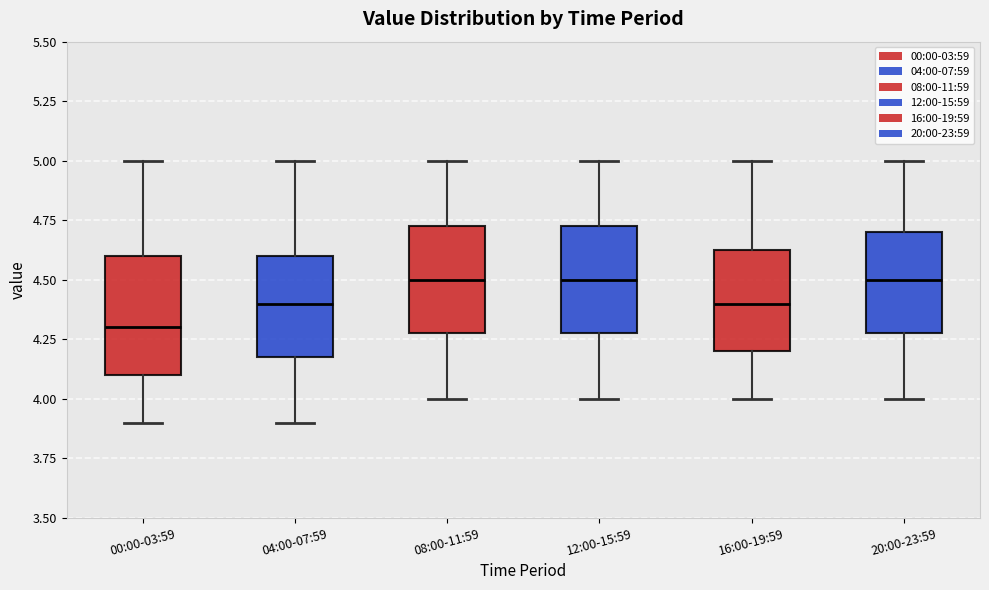

Reading left to right, transcribe this box plot: for each box, give where its median line is, the range the box spans, and where its two whiskers end, as read against the y-axis. The values are not printed on the chart, so give them approximately, as read against the axis.

00:00-03:59: median 4.30, box 4.10 to 4.60, whiskers 3.90 to 5.00
04:00-07:59: median 4.40, box 4.20 to 4.60, whiskers 3.90 to 5.00
08:00-11:59: median 4.50, box 4.30 to 4.75, whiskers 4.00 to 5.00
12:00-15:59: median 4.50, box 4.30 to 4.75, whiskers 4.00 to 5.00
16:00-19:59: median 4.40, box 4.20 to 4.65, whiskers 4.00 to 5.00
20:00-23:59: median 4.50, box 4.30 to 4.70, whiskers 4.00 to 5.00